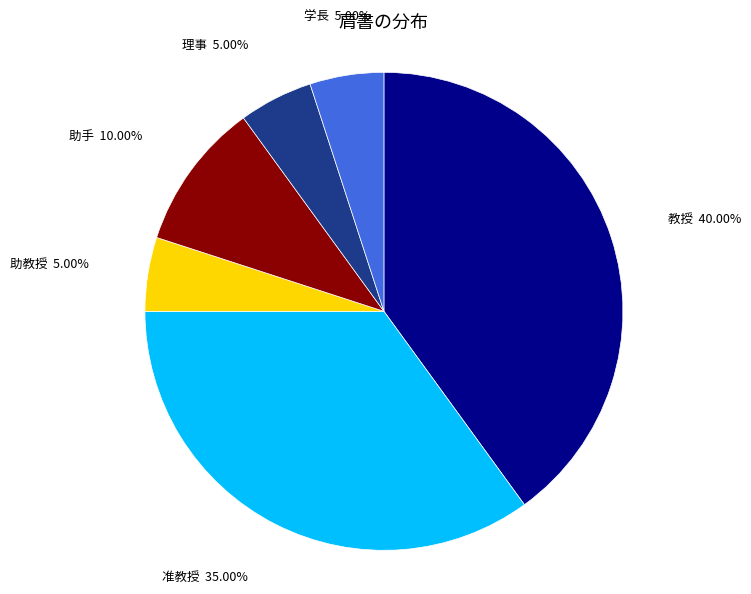

What percentage is the 助手 slice, to the nearest percent?

10%